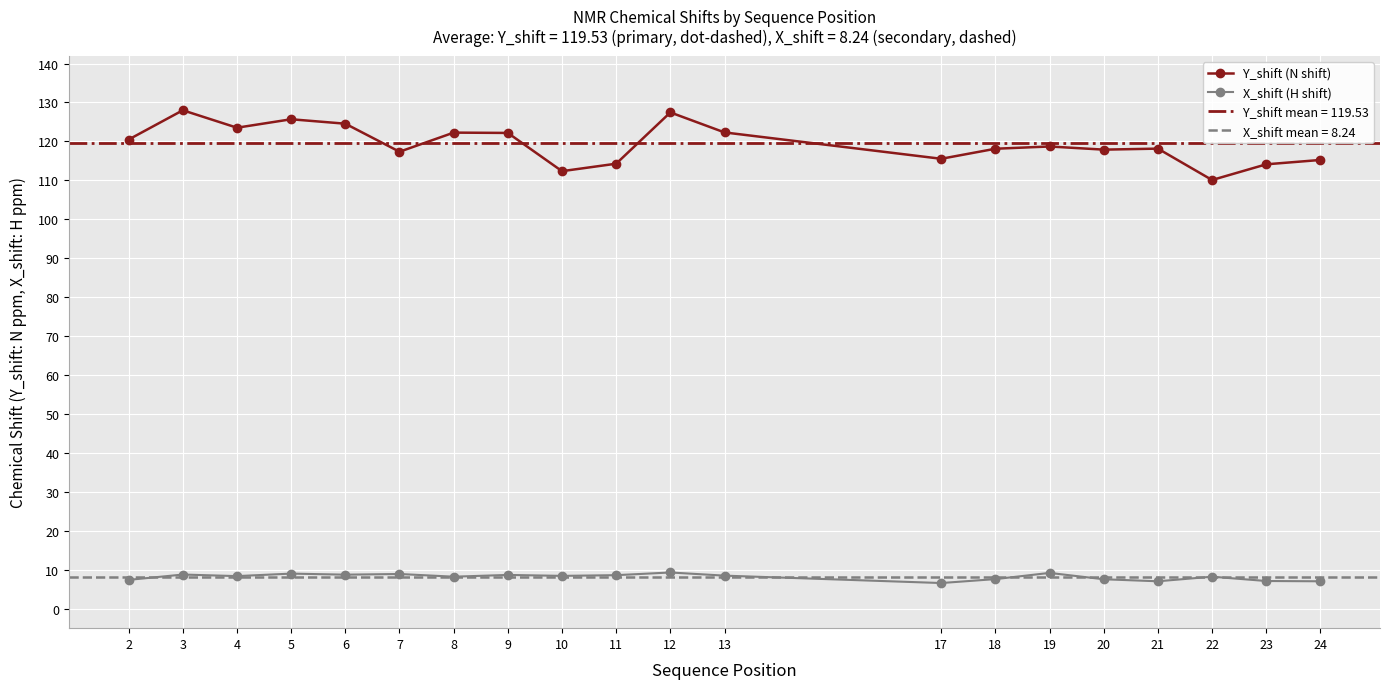

The value of Y_shift (N shift) at 24 is 167.1. True or false?

False